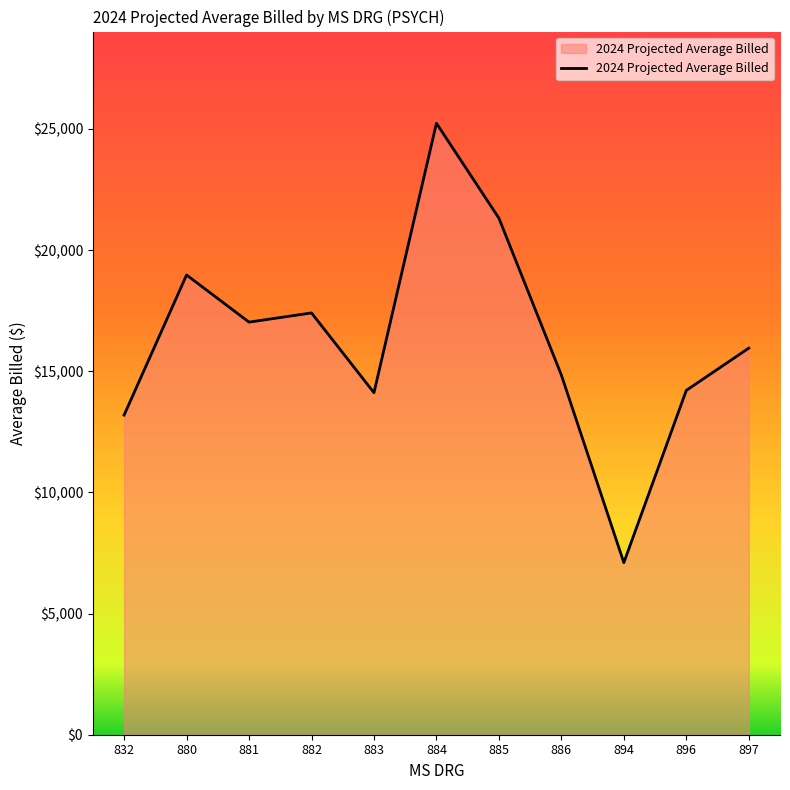

Which has a higher value, 894 or 884?

884